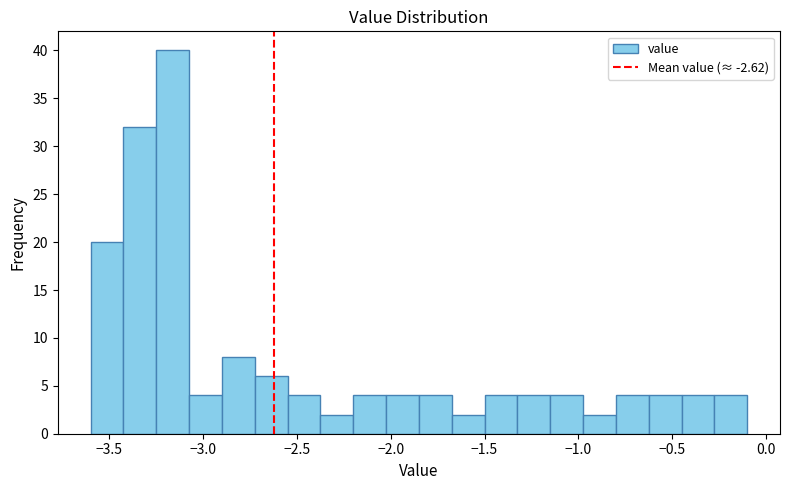

Around what value on the x-axis is the tallest bar? Give the approximate position of its centre, as read against the axis.

-3.15